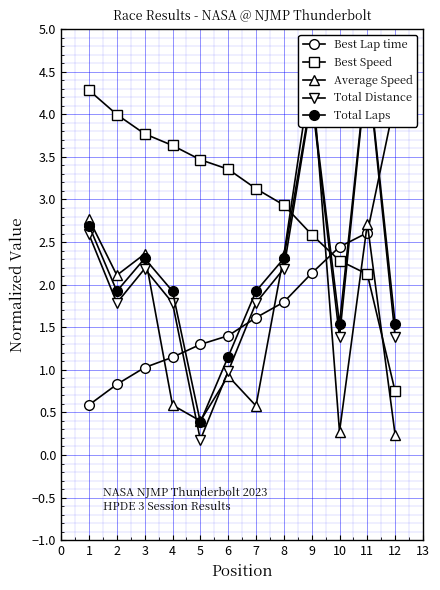

How many interior local peaks does the Total Laps series have?

3